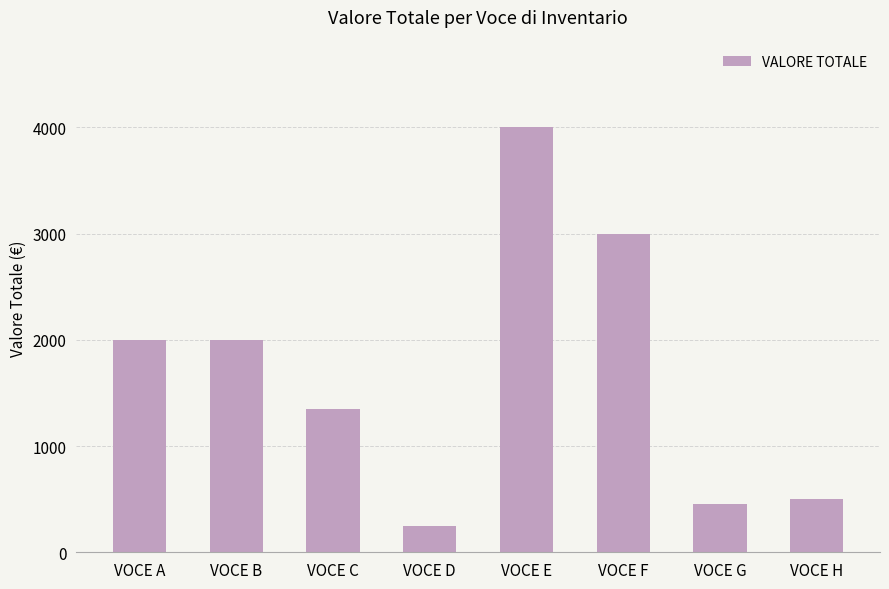

Is it true that the value at VOCE A is 3174?

False